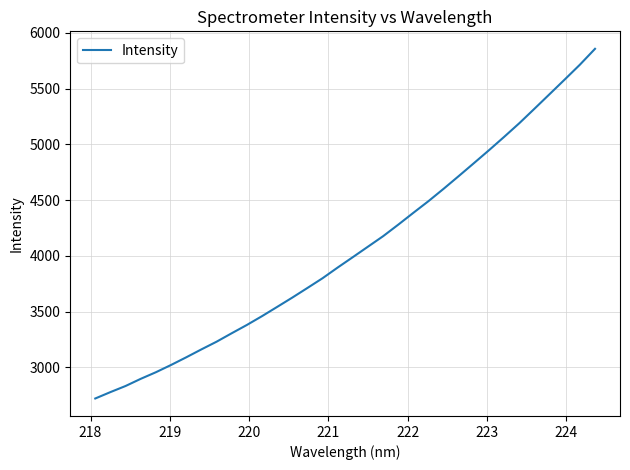

What is the difference between the maximum and minimum values?

3138.1